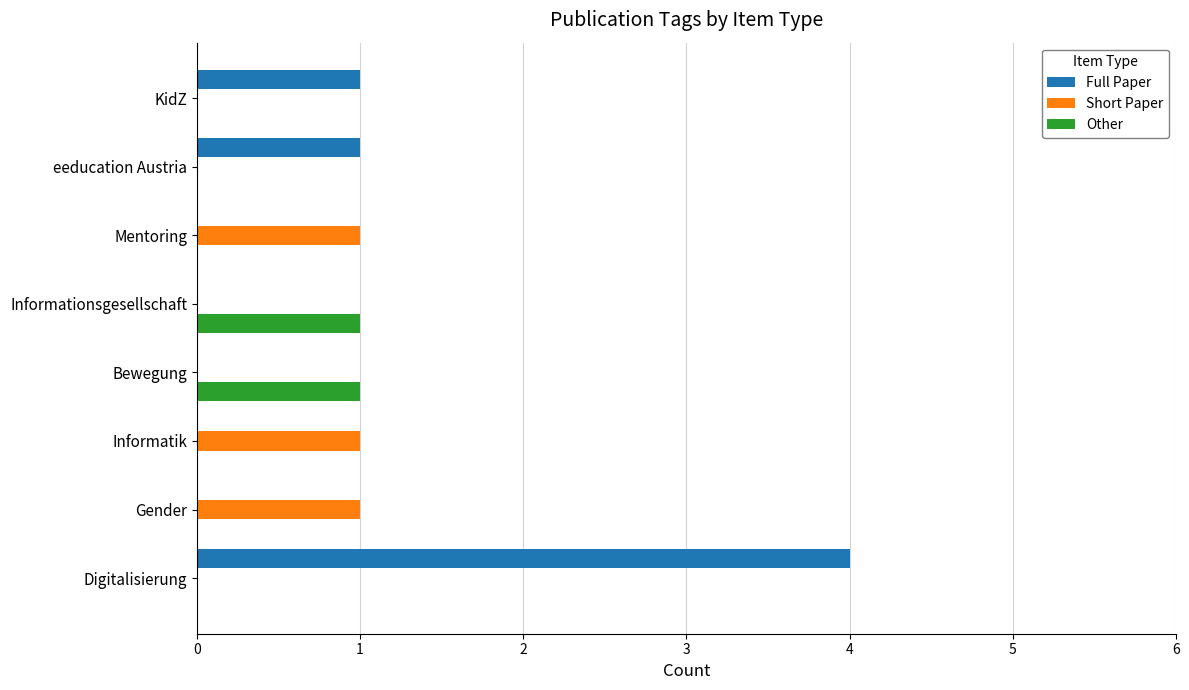

Which series has the largest total across all categories?

Full Paper